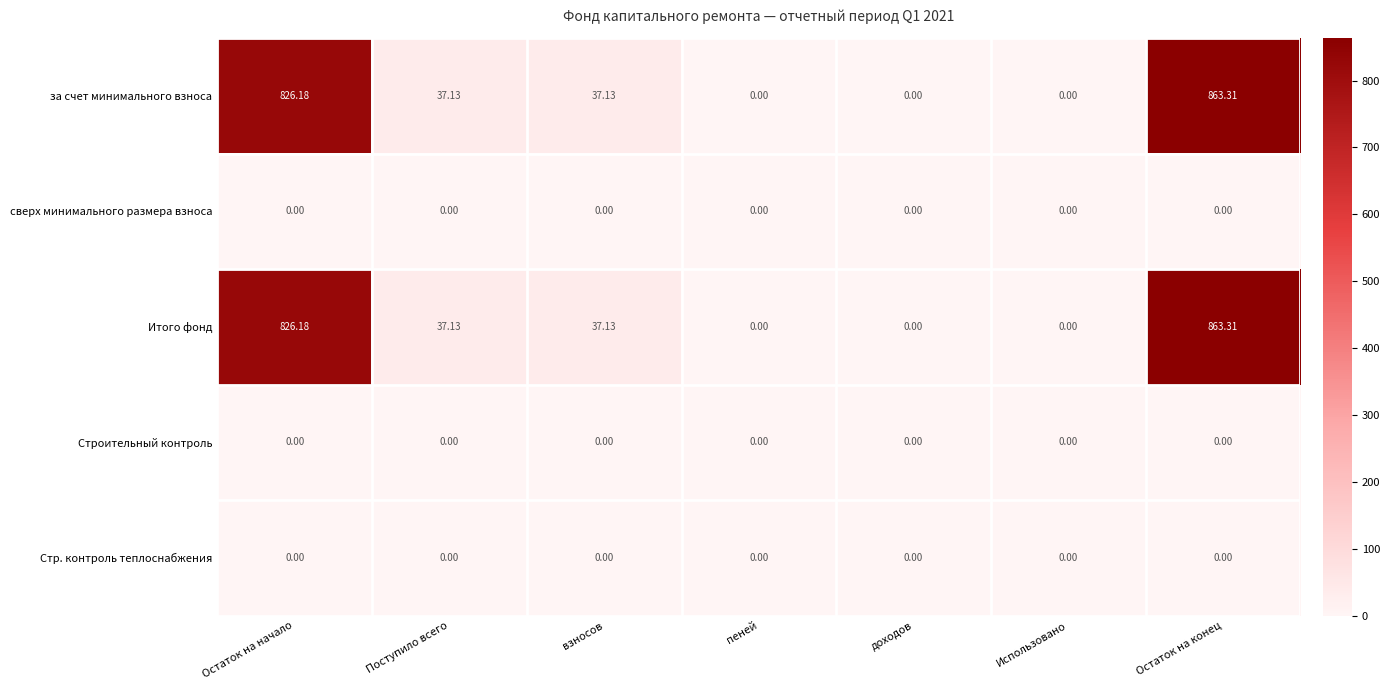

At which category is the sum across all series the highest?

Остаток на конец